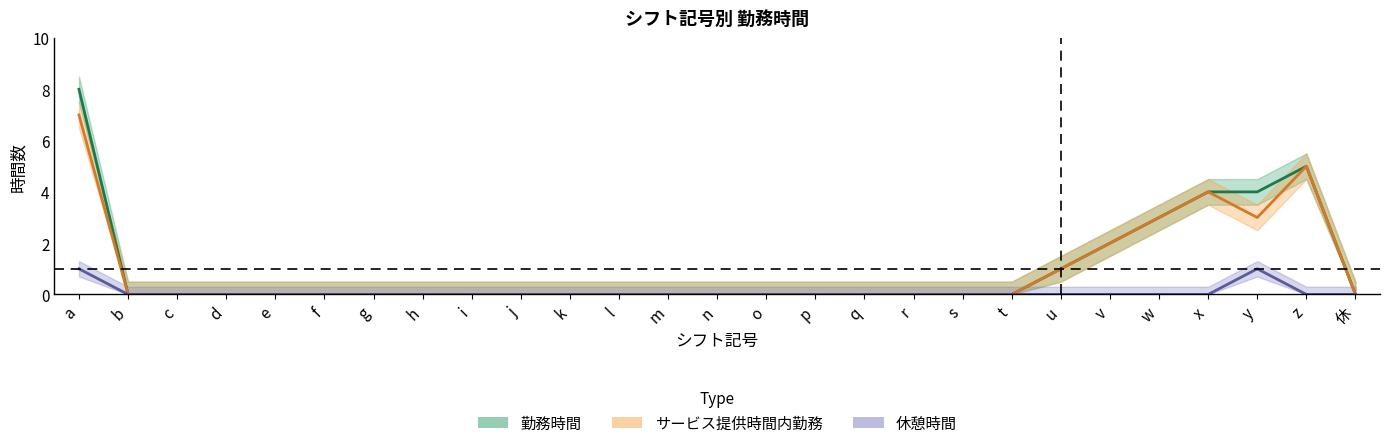

Is it true that 休憩時間 equals 1 at m?

False